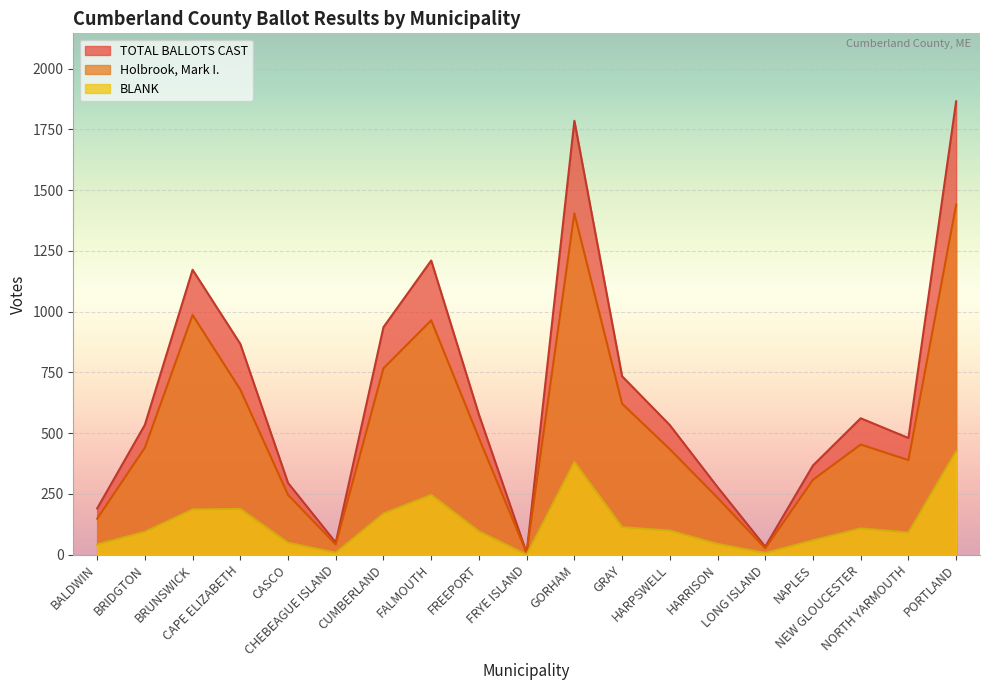

Is it true that BLANK equals 188 at CAPE ELIZABETH?

True